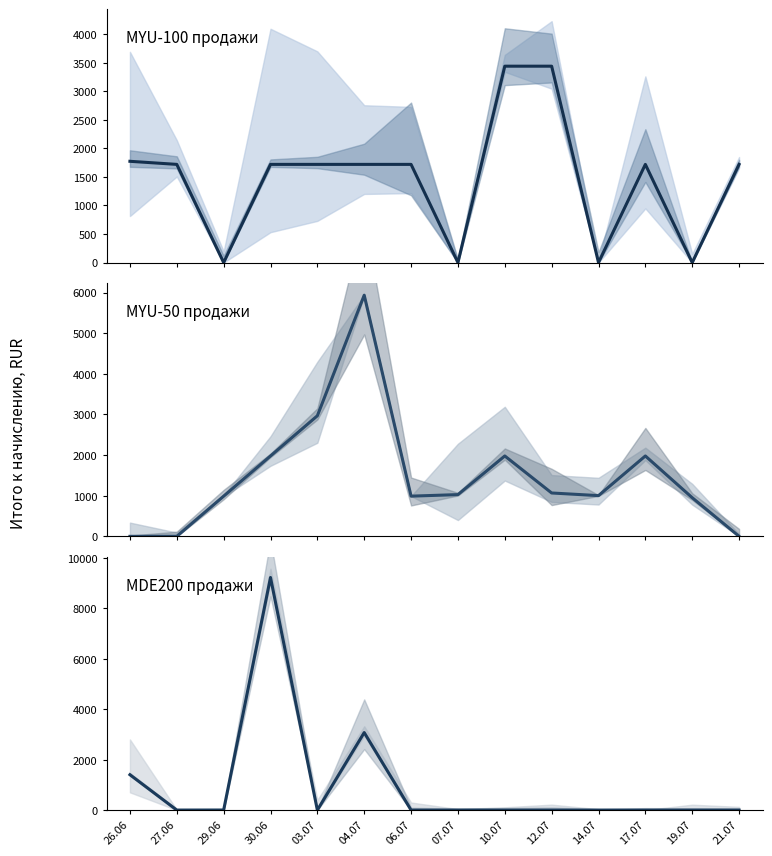

In MYU-100 (Итого к начислению), how many points are higher than both neighbors (excluding endpoints)?

1